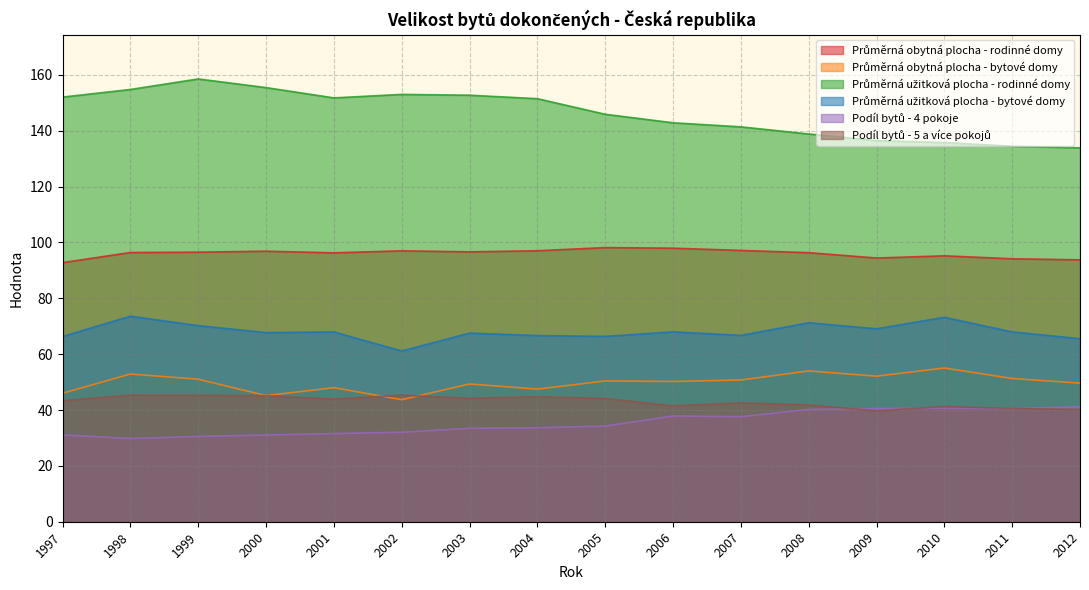

True or false: Průměrná užitková plocha - bytové domy and Podíl bytů - 4 pokoje cross at least once.

False